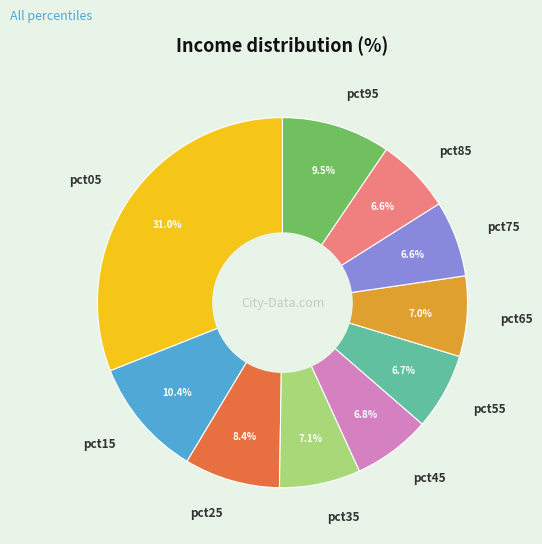

What percentage is NOT represented by pct25?

91.6%